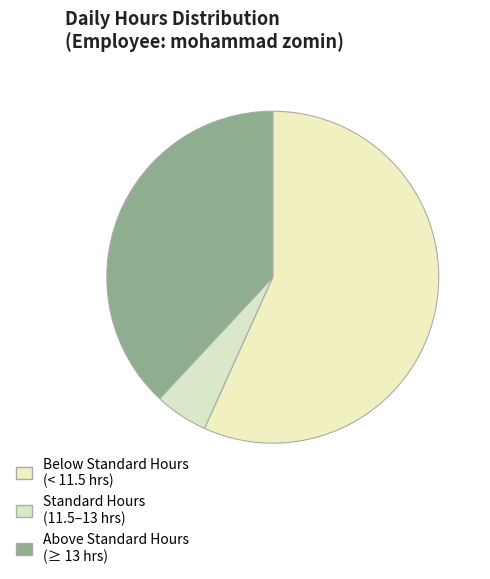

How many slices are in this pie chart?

3